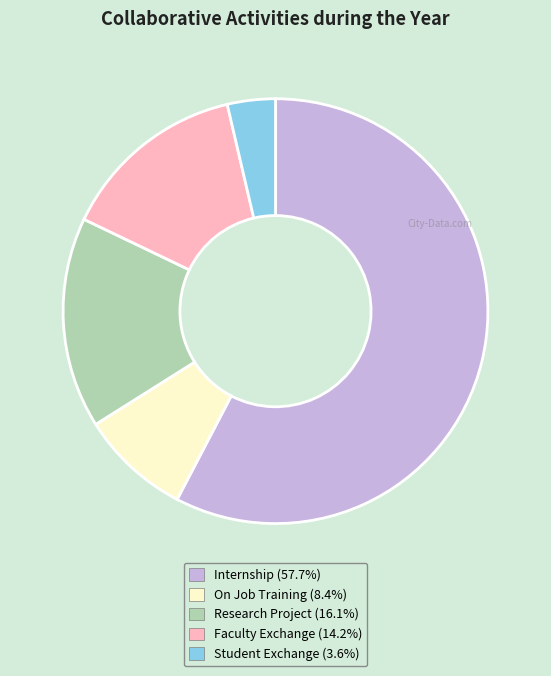

Is there any slice that represents more than half of the pie?

Yes